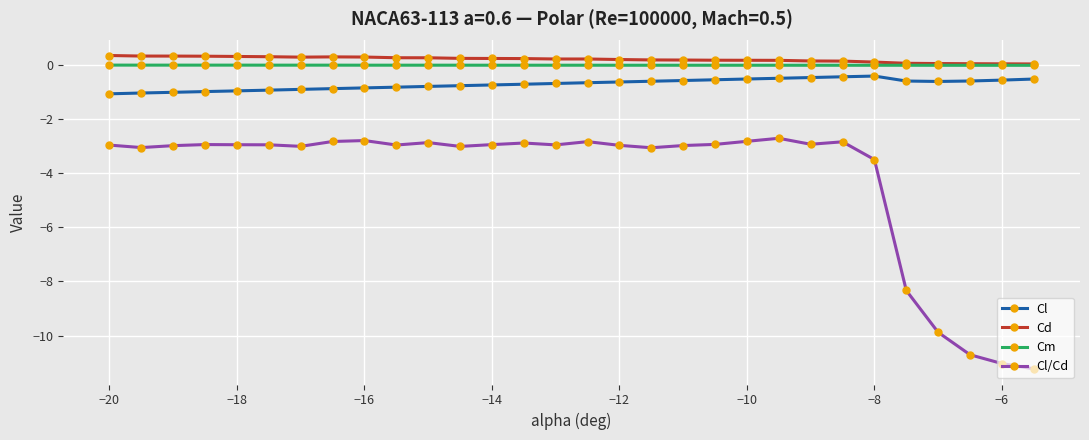

True or false: Cl/Cd and Cl cross at least once.

False